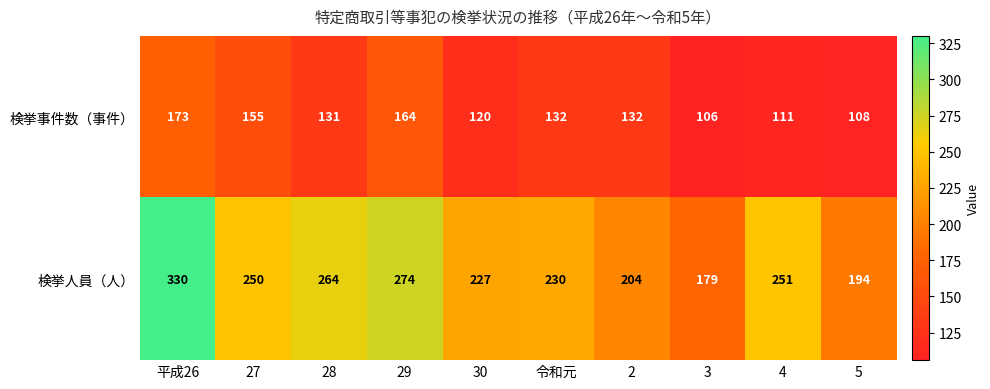

List the series in order of their peak value, lowest first.

検挙事件数（事件）, 検挙人員（人）